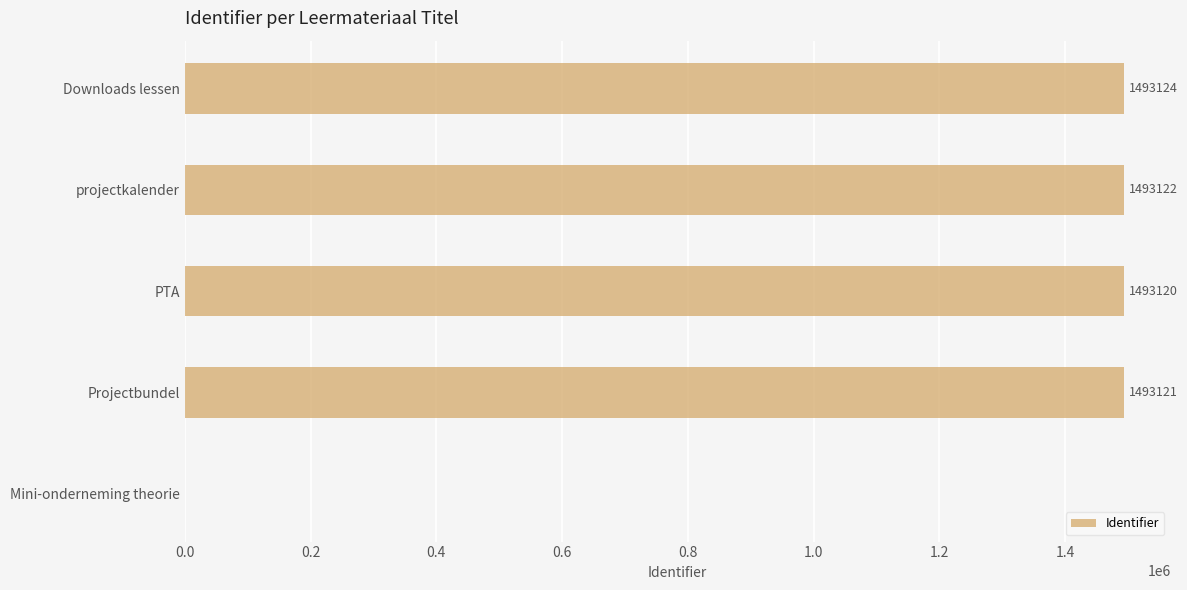

How many distinct data groups are displayed?

1